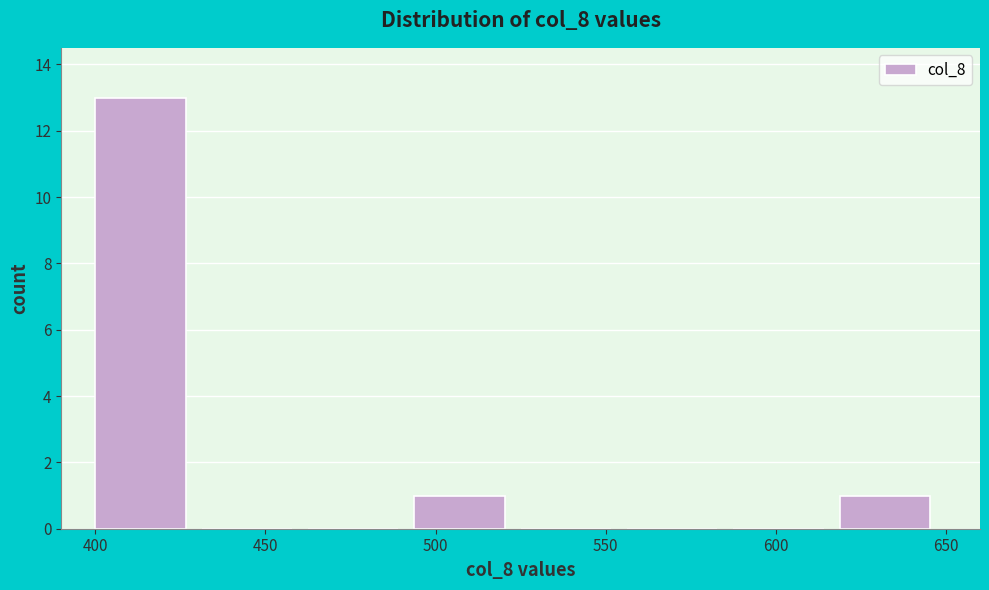

Reading left to right, list every bar in this chart as the range it spans on the x-axis followed by its height. Neither the bar edges nor the heights are printed on the chart, so give them approximately, as read against the axes.

400 to 430: 13
430 to 465: 0
465 to 495: 0
495 to 525: 1
525 to 555: 0
555 to 590: 0
590 to 620: 0
620 to 650: 1